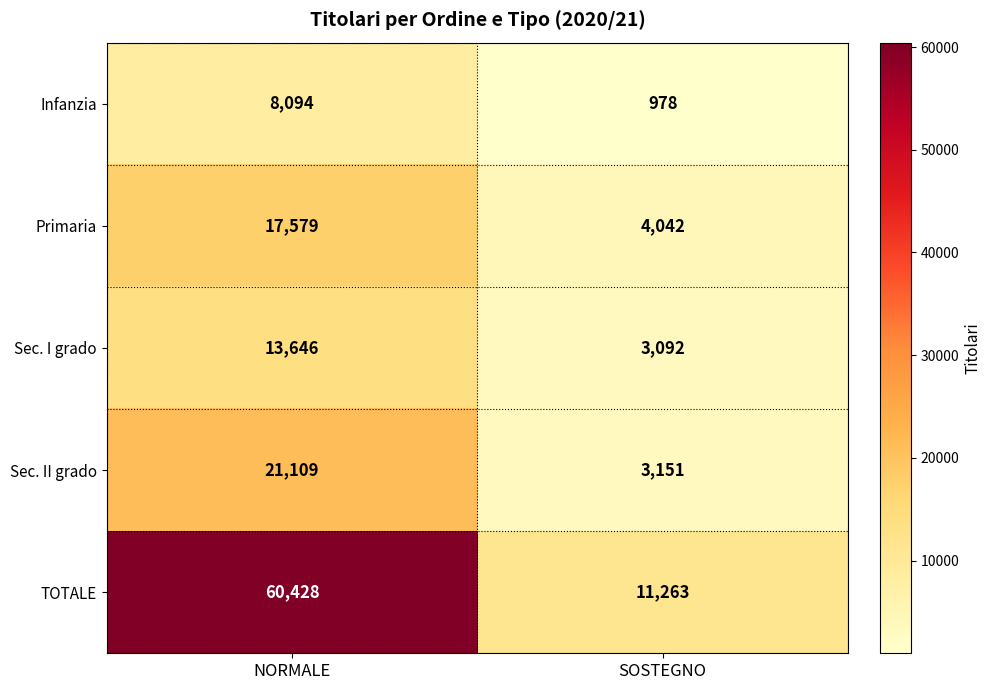

What is the average value of the Sec. II grado series?

12130